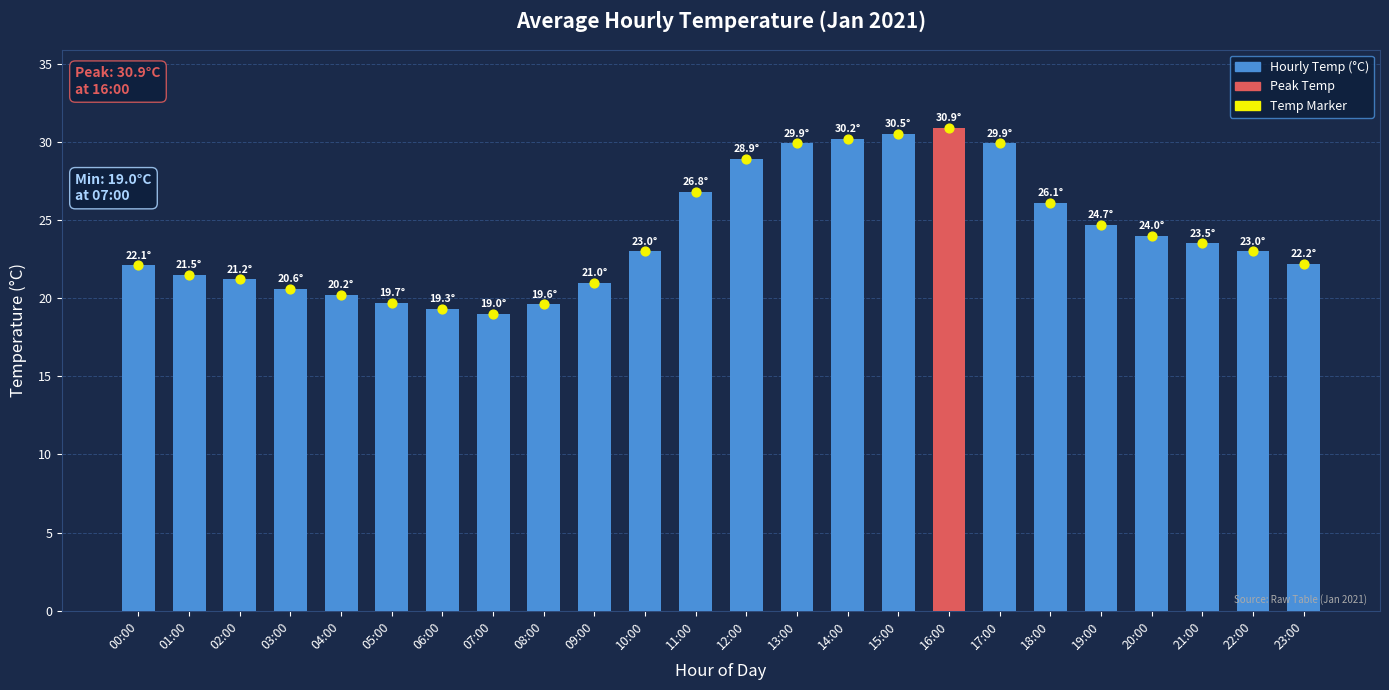

Which series has the widest spread of Y values?

Hourly Temp (°C)